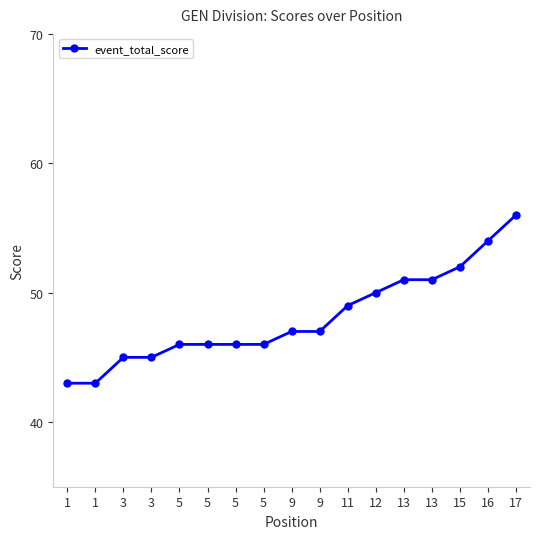

What is the sum of the values at 5 and 15?

98